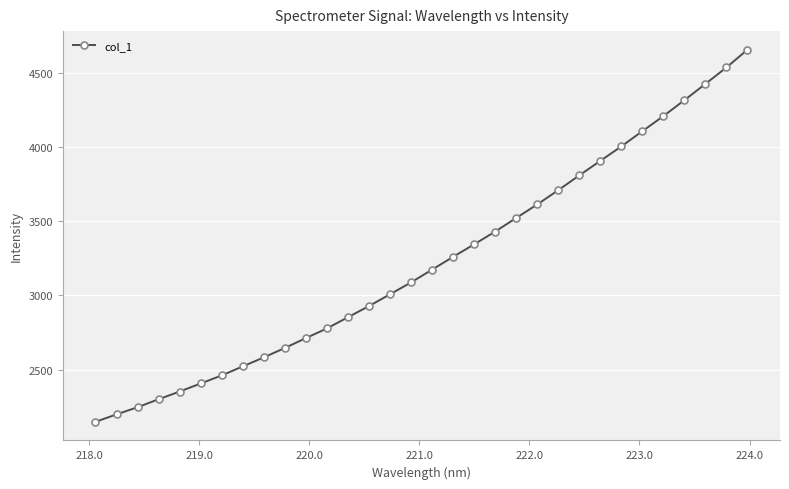

What is the value of the 21st point from the left?

3523.6